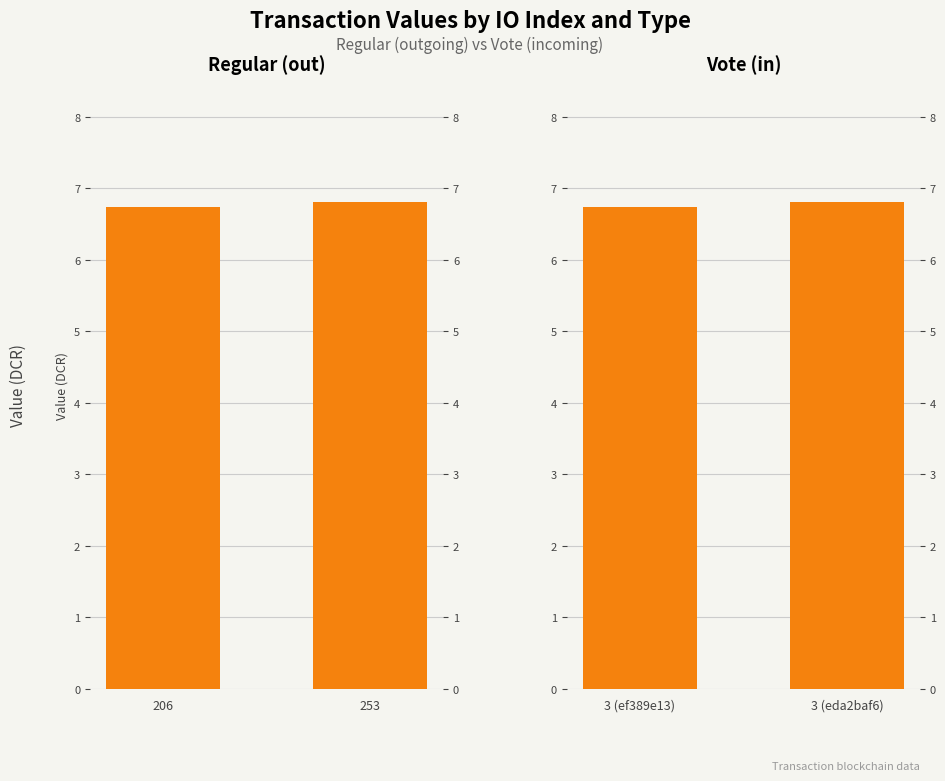

What is the value of the Regular (out) bar at the 1st from the left?

6.7